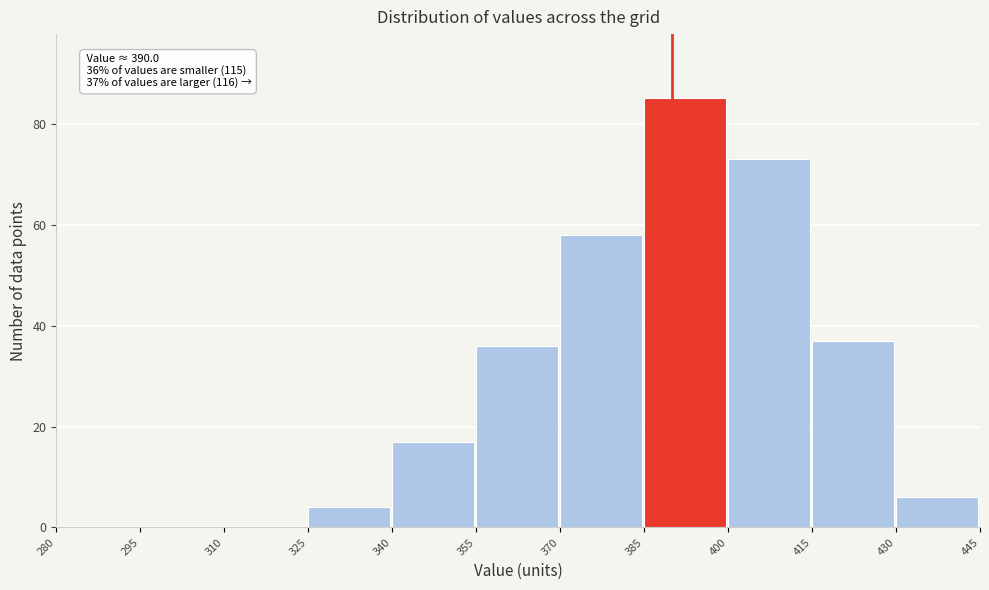

Which range on the x-axis has the tallest bar?

385 to 400